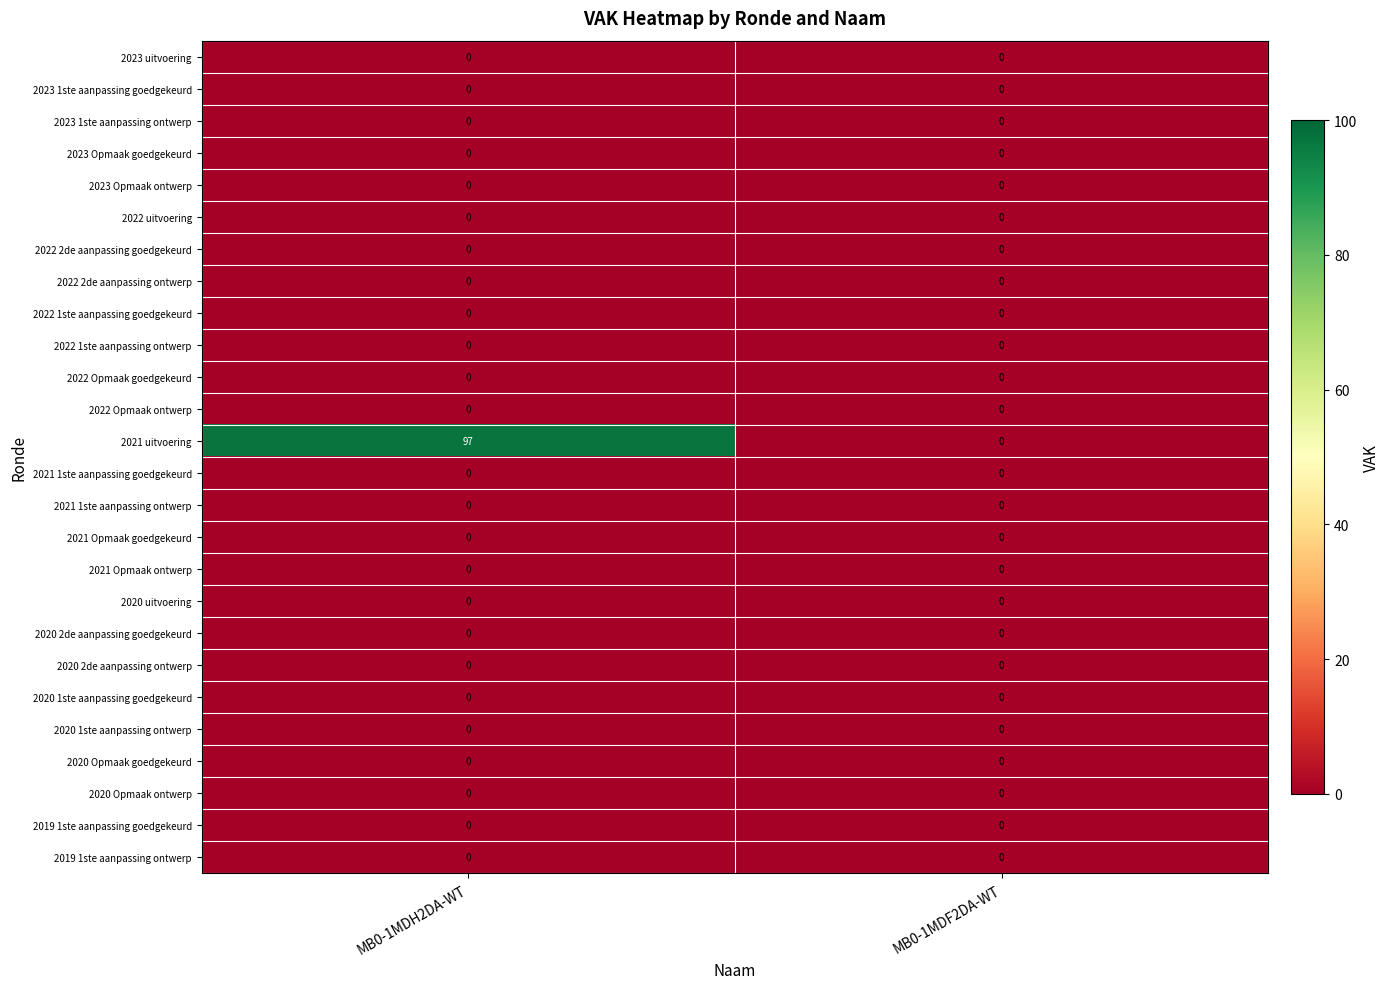

At which category is the sum across all series the highest?

MB0-1MDH2DA-WT